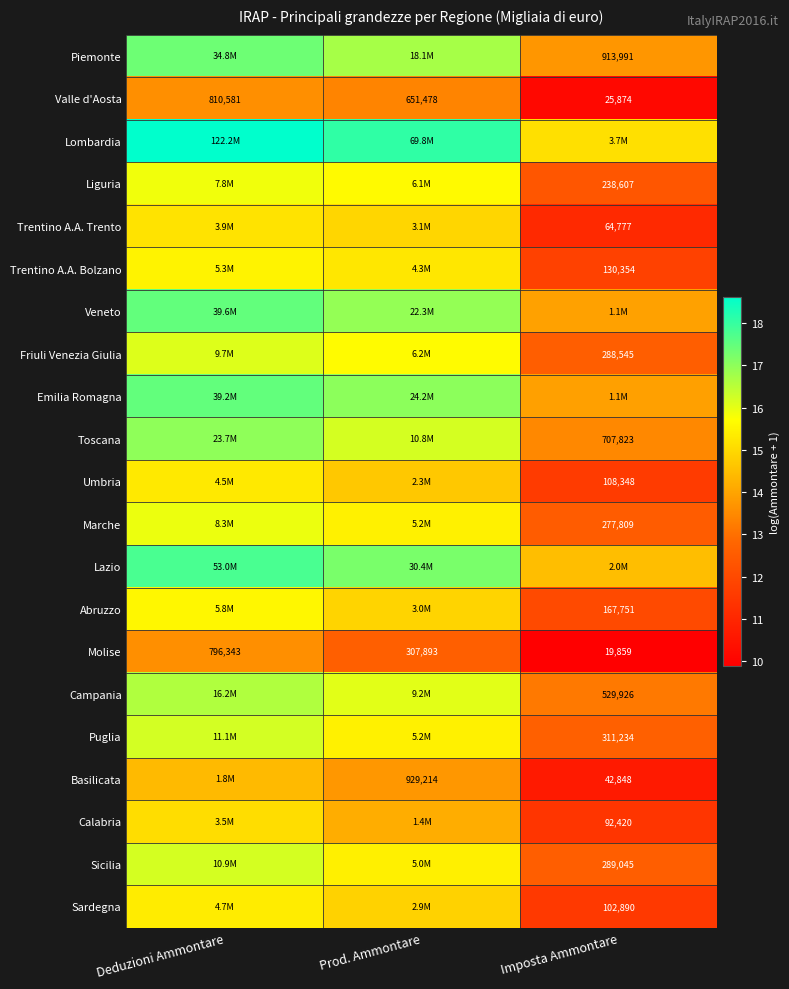

Where is Molise nearest to the value 408101?

Prod. Ammontare